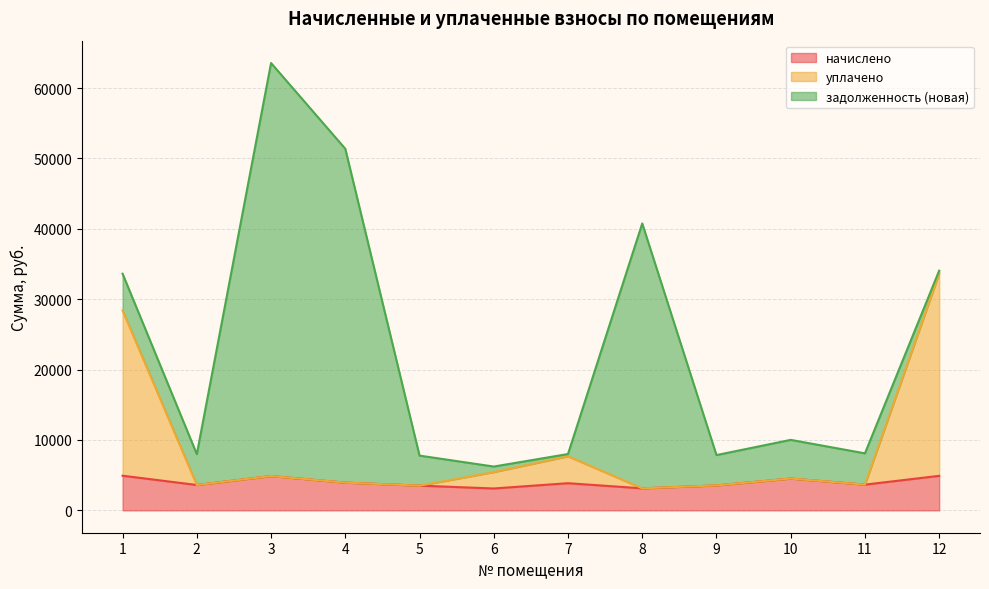

The value of уплачено at 11 is 3655.3. True or false?

True